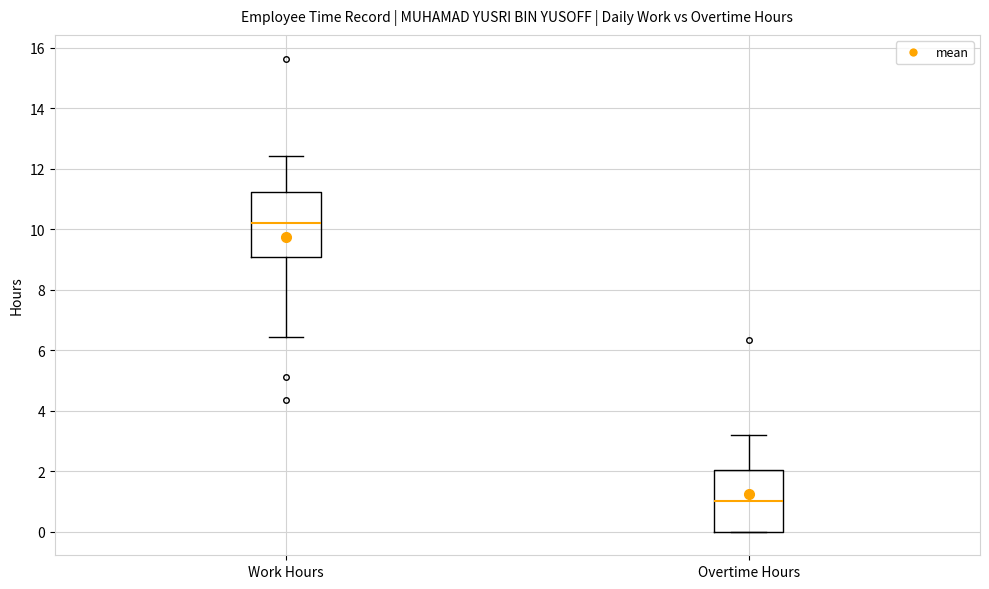

Which box's median line is the highest?

Work Hours